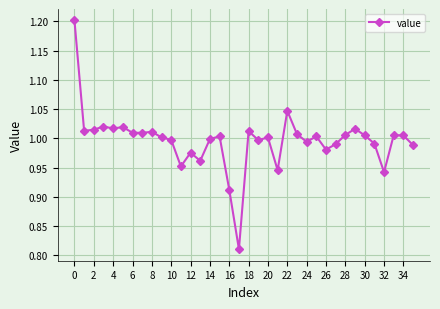

What is the sum of all values?

35.9